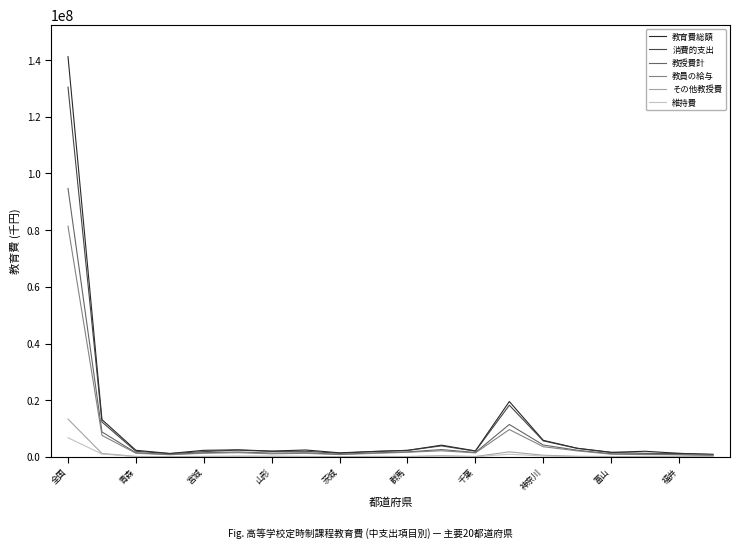

Rank the series by their maximum value, from highest to lowest.

教育費総額, 消費的支出, 教授費計, 教員の給与, その他教授費, 維持費